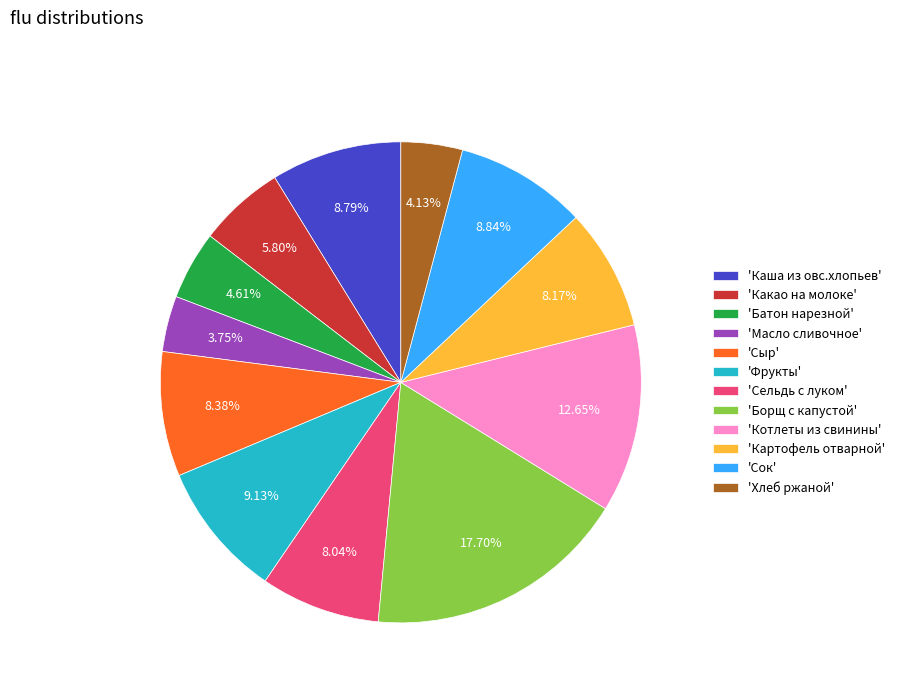

Between 'Картофель отварной' and 'Сок', which is larger?

'Сок'